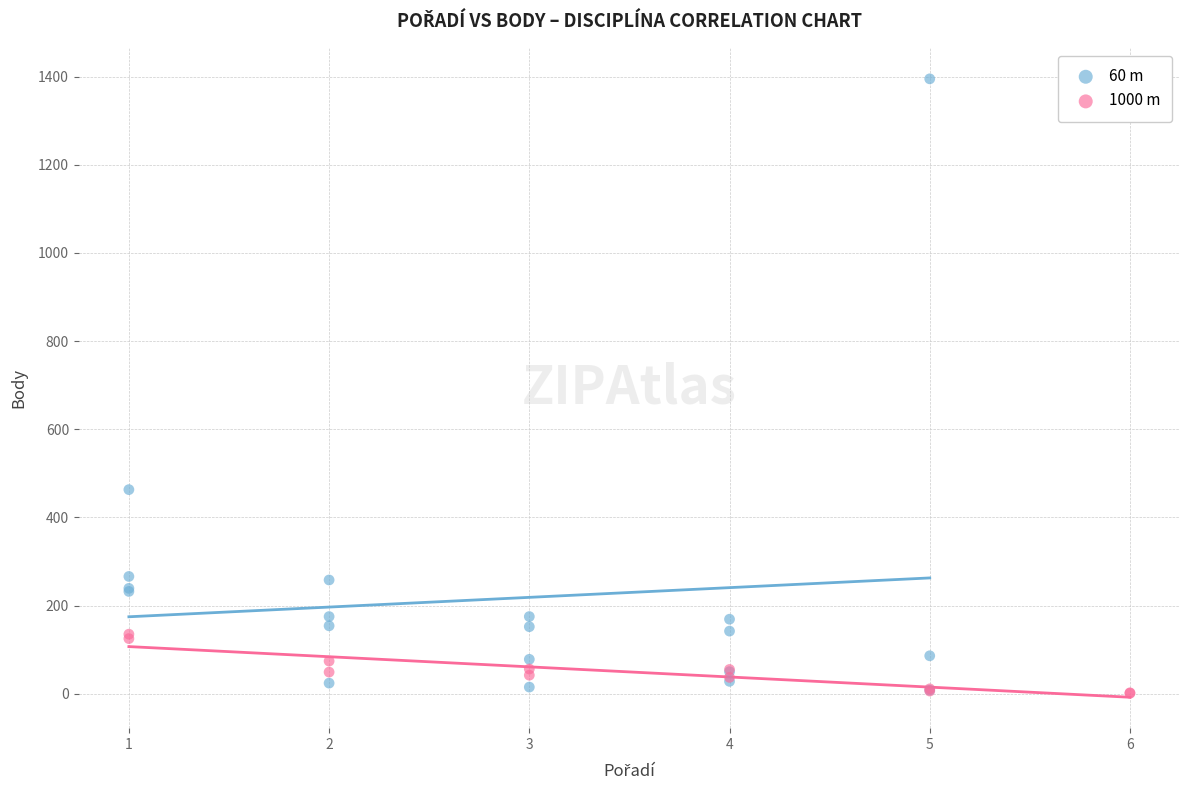

Which series has the widest spread of Y values?

60 m